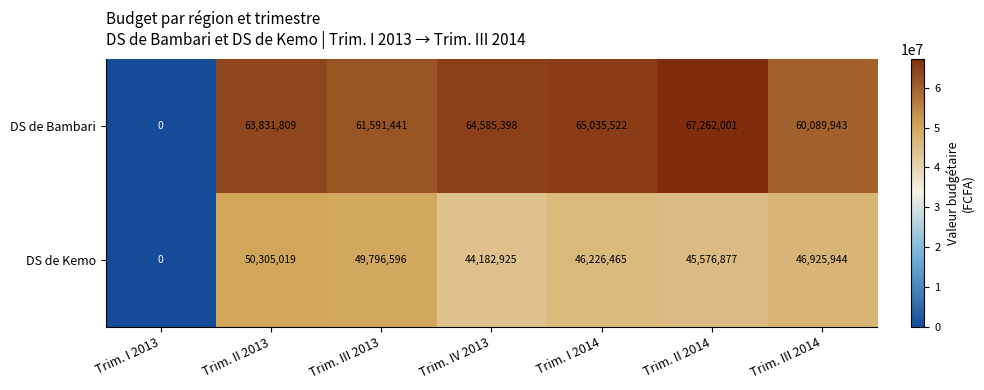

Which series changed the most between Trim. I 2014 and Trim. III 2014?

DS de Bambari